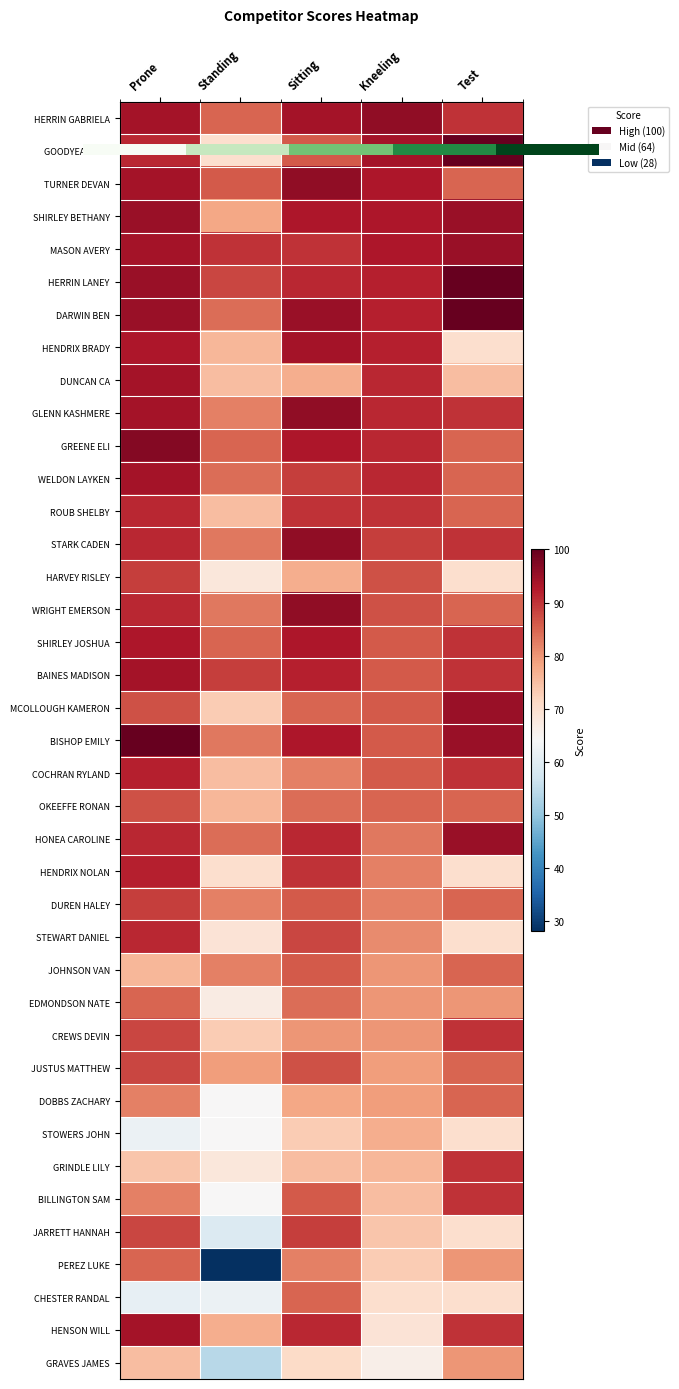

Which has a higher value, 0 or 2?

2